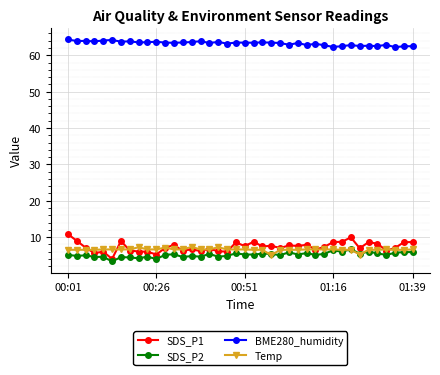

How many lines are shown in the chart?

4